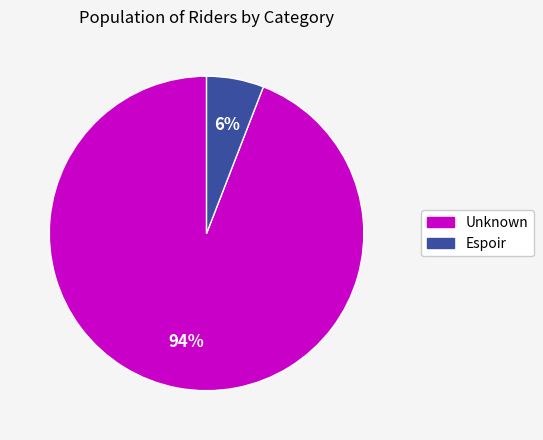

To the nearest percent, what is the difference between the Unknown and Espoir slice percentages?

88%